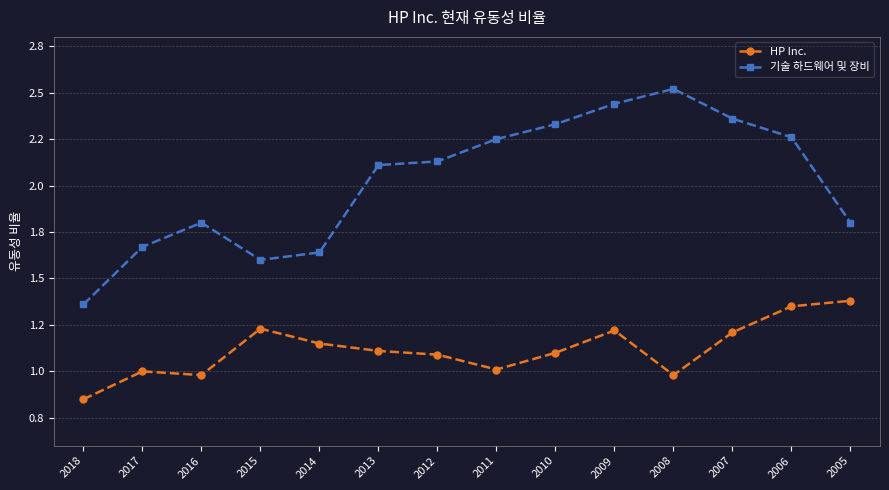

True or false: HP Inc. has more than 1 interior local peaks.

True